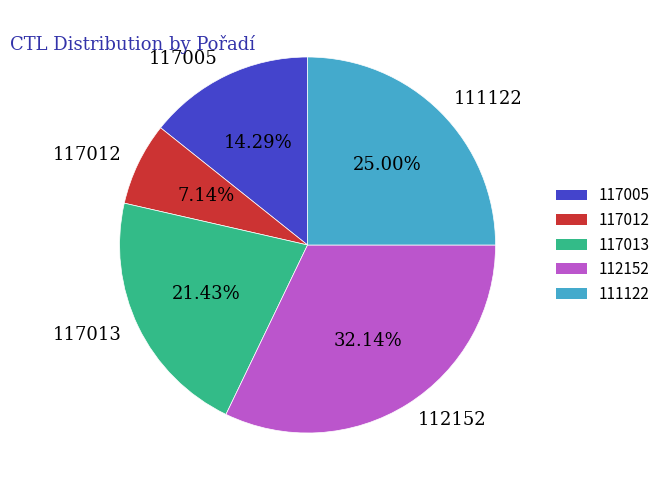

To the nearest percent, what is the combined percentage of 117005 and 111122?

39%